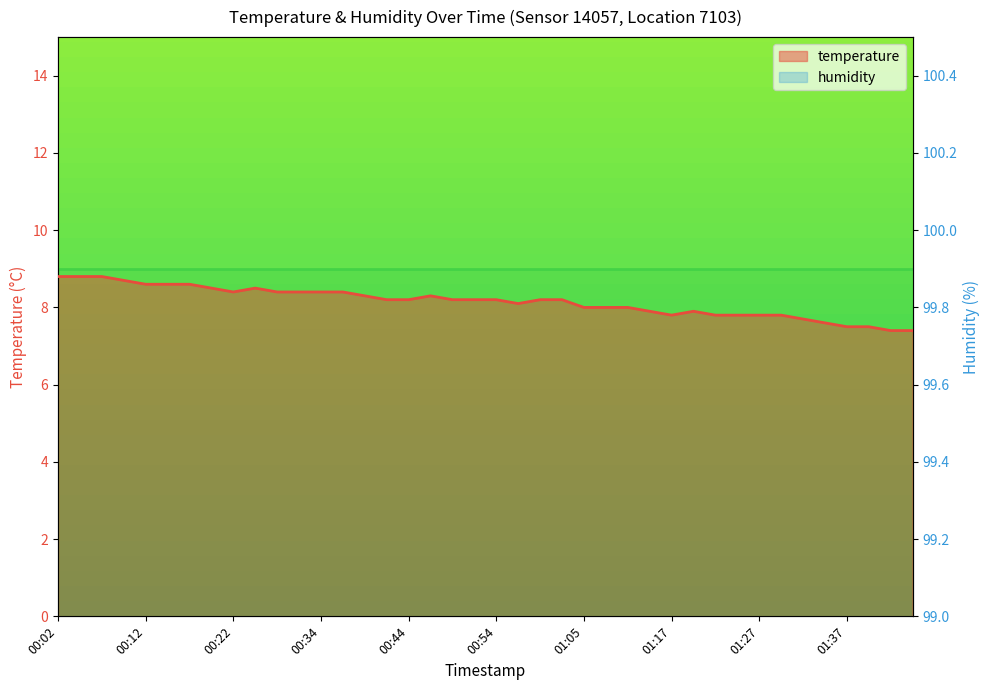

Which label corresponds to the smallest value in the chart?

01:43